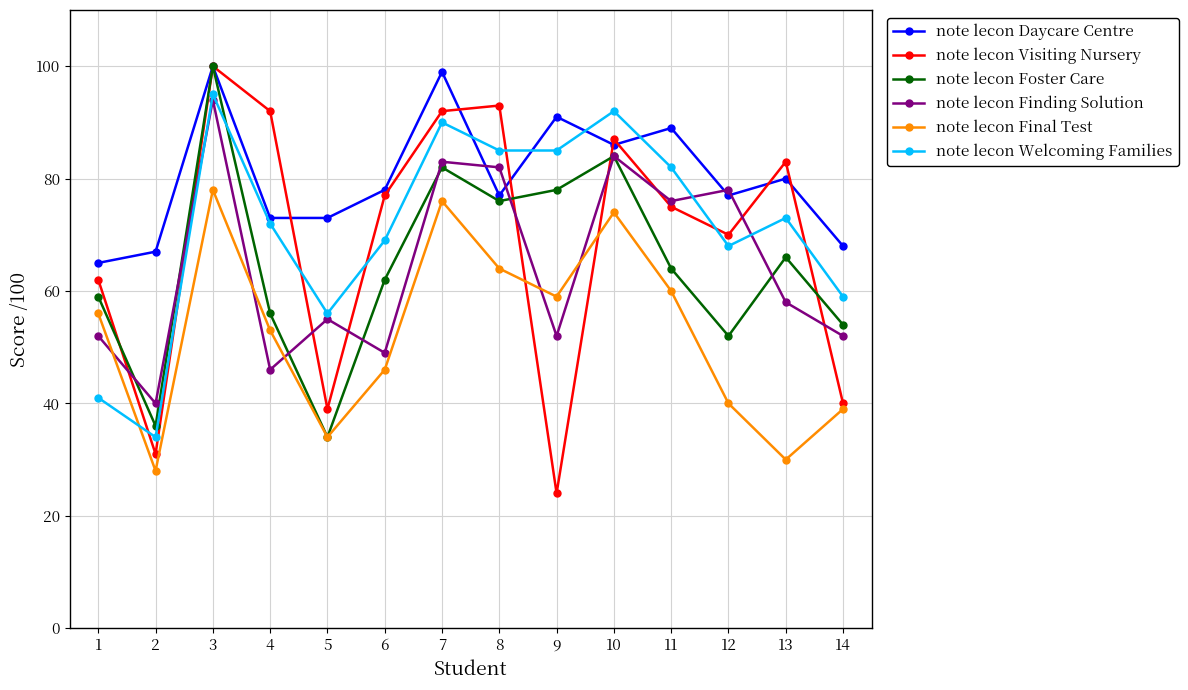

Rank the series at 8 from highest to lowest value.

note lecon Visiting Nursery, note lecon Welcoming Families, note lecon Finding Solution, note lecon Daycare Centre, note lecon Foster Care, note lecon Final Test